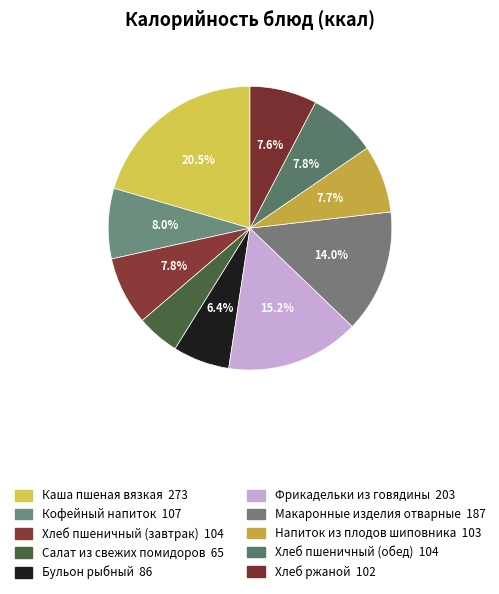

What percentage is the Салат из свежих помидоров slice, to the nearest percent?

5%